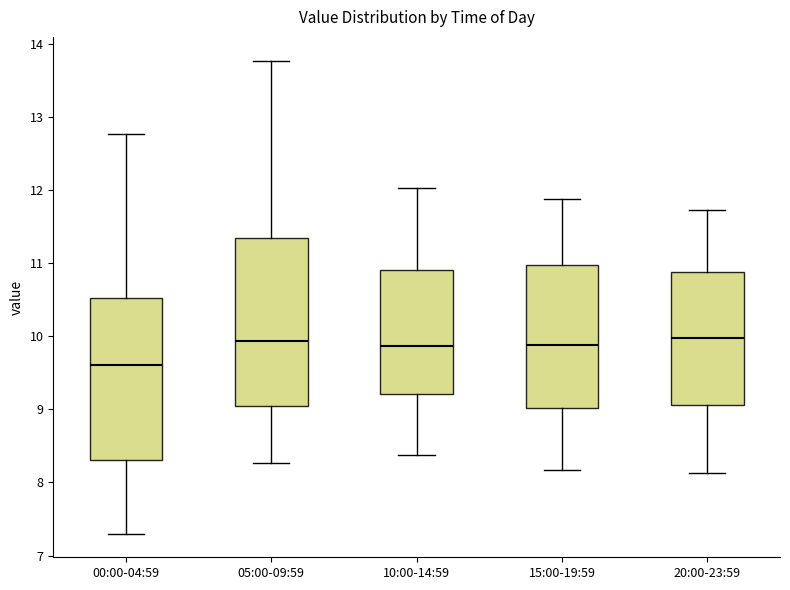

Reading left to right, transcribe this box plot: for each box, give where its median line is, the range the box spans, and where its two whiskers end, as read against the y-axis. The values are not printed on the chart, so give them approximately, as read against the axis.

00:00-04:59: median 9.6, box 8.3 to 10.5, whiskers 7.3 to 12.8
05:00-09:59: median 9.9, box 9.1 to 11.3, whiskers 8.3 to 13.8
10:00-14:59: median 9.9, box 9.2 to 10.9, whiskers 8.4 to 12.0
15:00-19:59: median 9.9, box 9.0 to 11.0, whiskers 8.2 to 11.9
20:00-23:59: median 10.0, box 9.1 to 10.9, whiskers 8.1 to 11.7